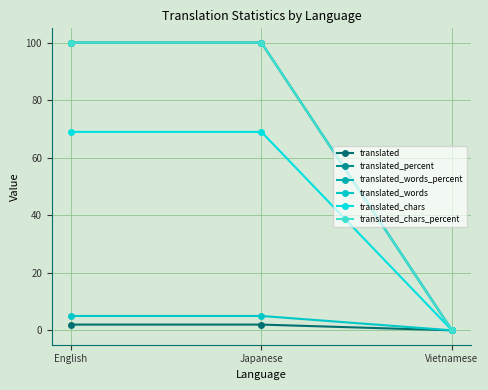

What is the difference between the second highest and minimum values in the translated_words series?

5